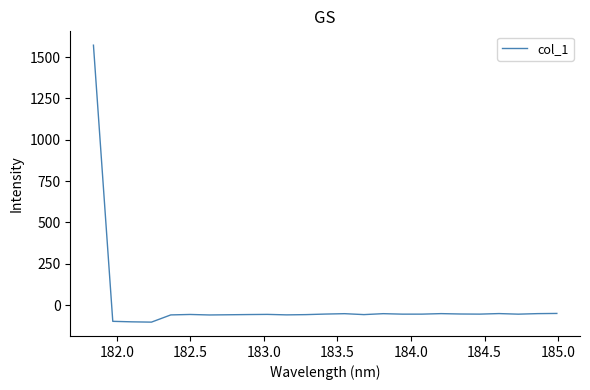

What is the difference between the maximum and minimum values?

1675.5